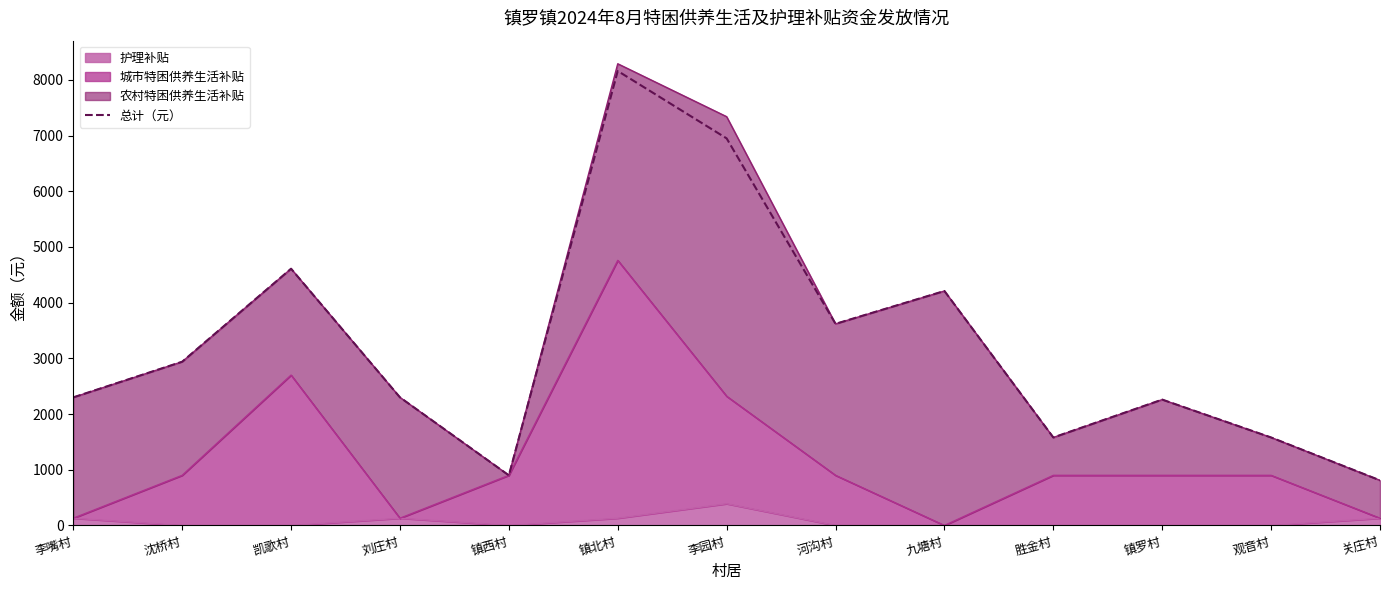

Where is the first local minimum?

镇西村